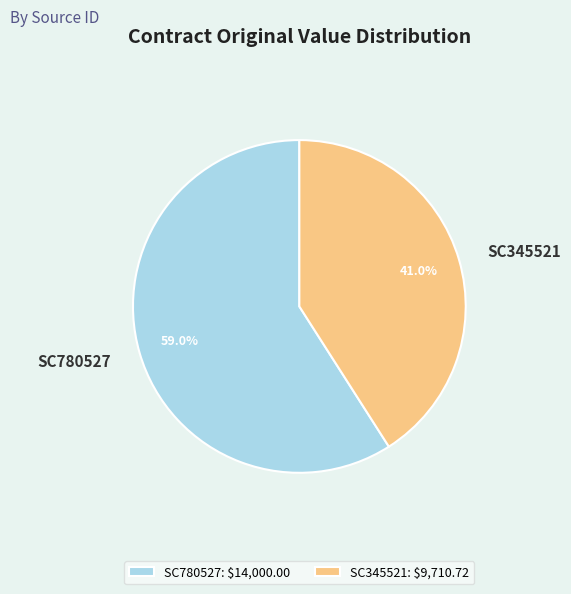

Does any single category account for the majority?

Yes